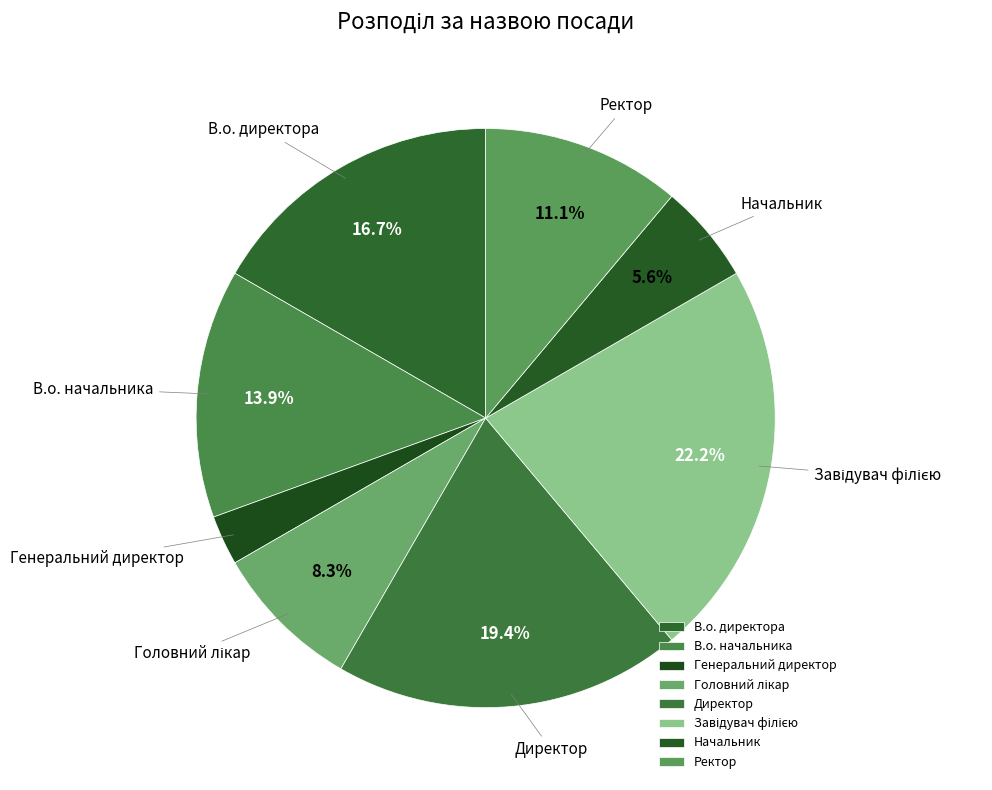

Which slice is the smallest?

Генеральний директор